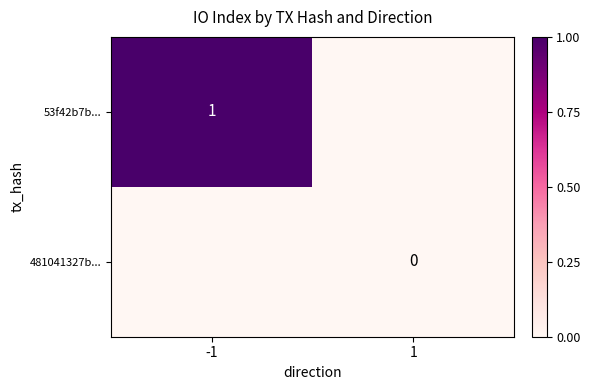

Which label corresponds to the smallest value in the chart?

1